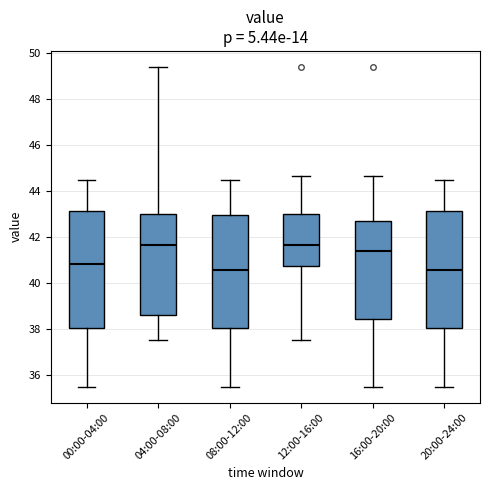

Where does the upper whisker of the box for 08:00-12:00 end on the y-axis? The values are not printed on the chart, so give them approximately, as read against the axis.

44.4